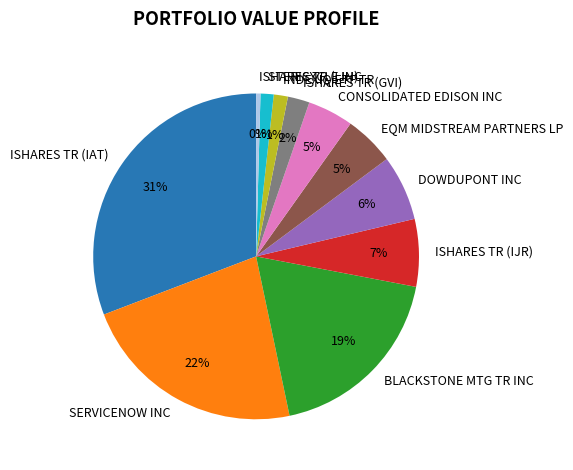

Does ISHARES TR (IAT) represent more than half of the total?

No